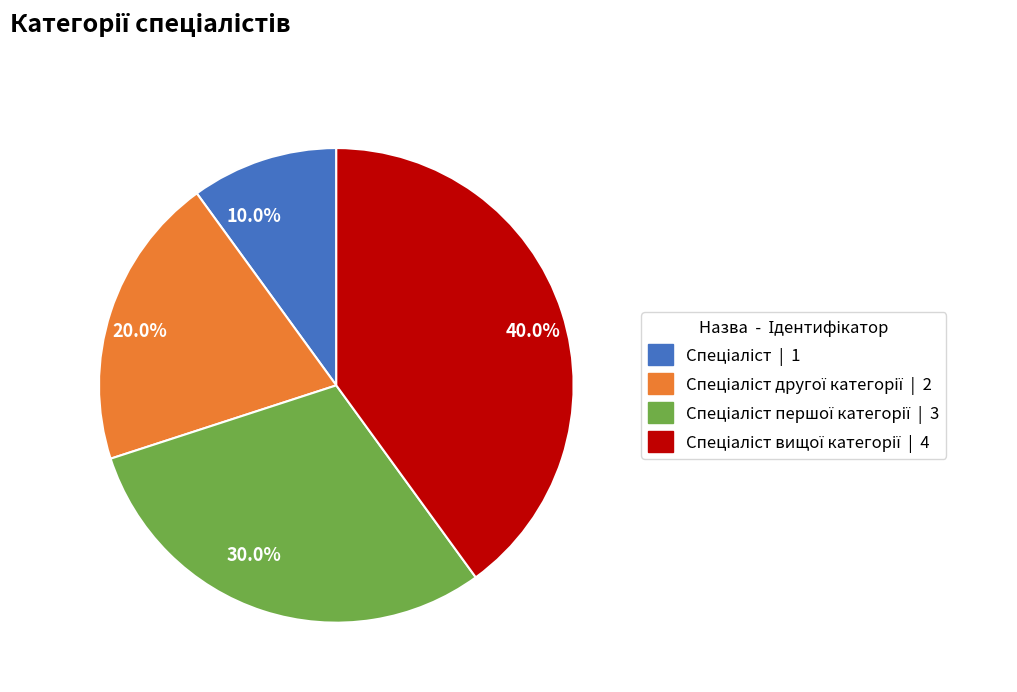

How much of the chart is everything except 40.0%?

60.0%